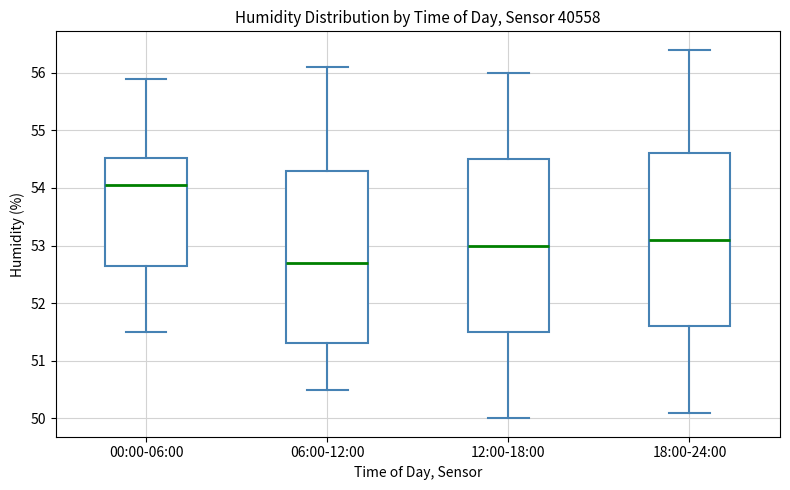

Reading left to right, transcribe this box plot: for each box, give where its median line is, the range the box spans, and where its two whiskers end, as read against the y-axis. The values are not printed on the chart, so give them approximately, as read against the axis.

00:00-06:00: median 54.1, box 52.7 to 54.5, whiskers 51.5 to 55.9
06:00-12:00: median 52.7, box 51.3 to 54.3, whiskers 50.5 to 56.1
12:00-18:00: median 53.0, box 51.5 to 54.5, whiskers 50.0 to 56.0
18:00-24:00: median 53.1, box 51.6 to 54.6, whiskers 50.1 to 56.4